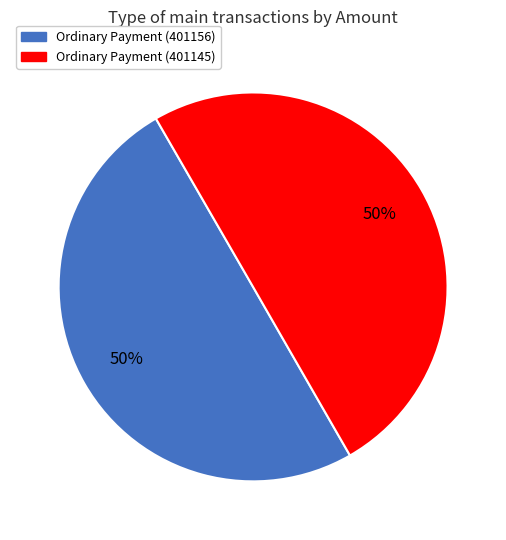

What percentage is the Ordinary Payment (401145) slice, to the nearest percent?

50%